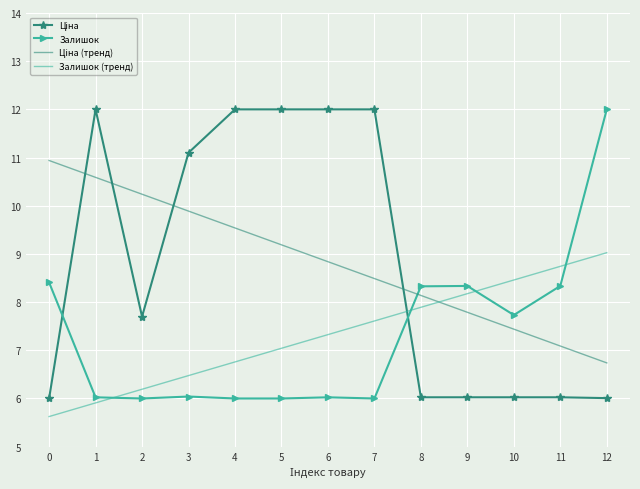

Which series ends up on top after the final intersection of Залишок and Залишок (тренд)?

Залишок